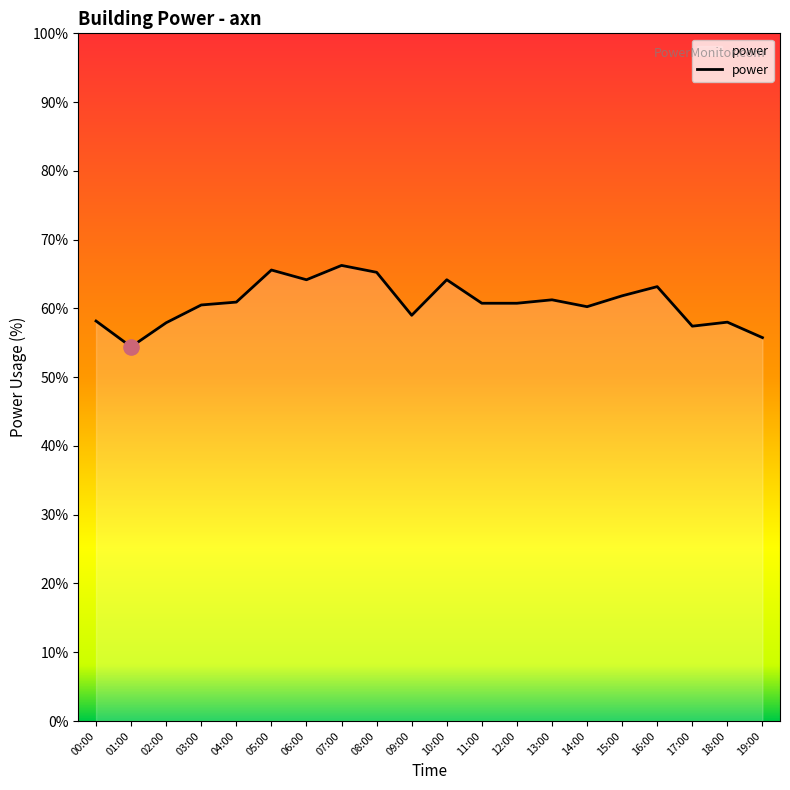

Approximately how many times larger is the value at 09:00 compared to 13:00?

1.0